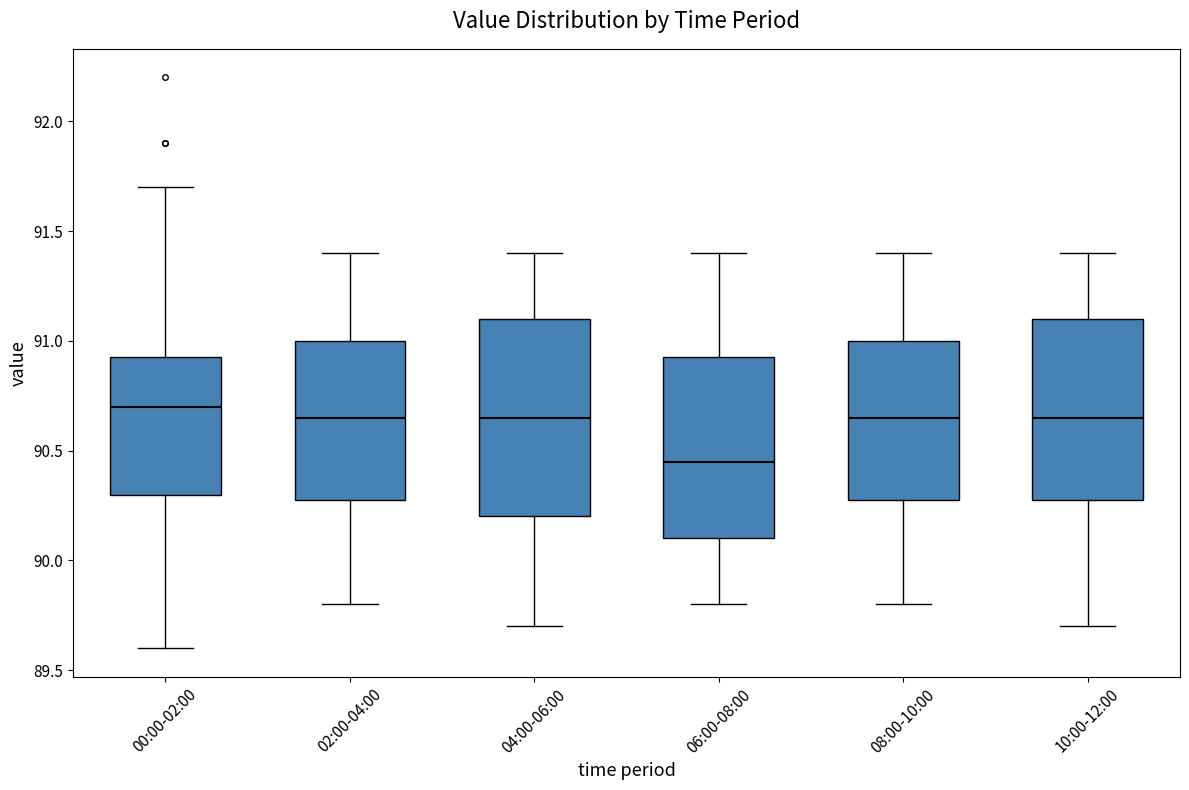

Reading left to right, read every box against the y-axis: the position of its median line, the range the box covers, and the ends of its whiskers. The values are not printed on the chart, so give them approximately, as read against the axis.

00:00-02:00: median 90.70, box 90.30 to 90.95, whiskers 89.60 to 91.70
02:00-04:00: median 90.65, box 90.30 to 91.00, whiskers 89.80 to 91.40
04:00-06:00: median 90.65, box 90.20 to 91.10, whiskers 89.70 to 91.40
06:00-08:00: median 90.45, box 90.10 to 90.95, whiskers 89.80 to 91.40
08:00-10:00: median 90.65, box 90.30 to 91.00, whiskers 89.80 to 91.40
10:00-12:00: median 90.65, box 90.30 to 91.10, whiskers 89.70 to 91.40